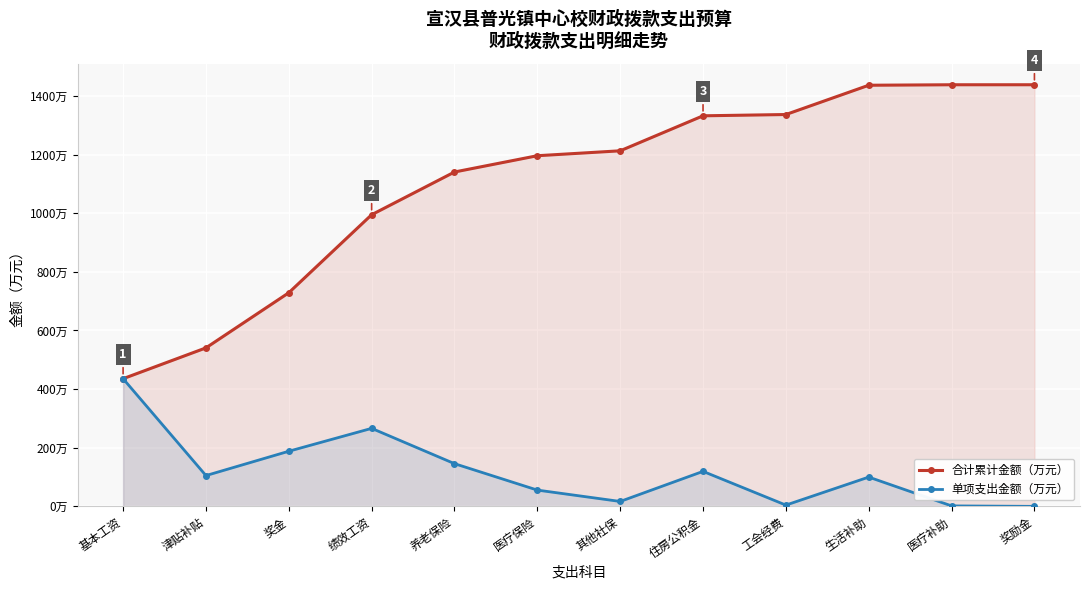

What is the sum of all 合计累计金额（万元） values?

13230.5